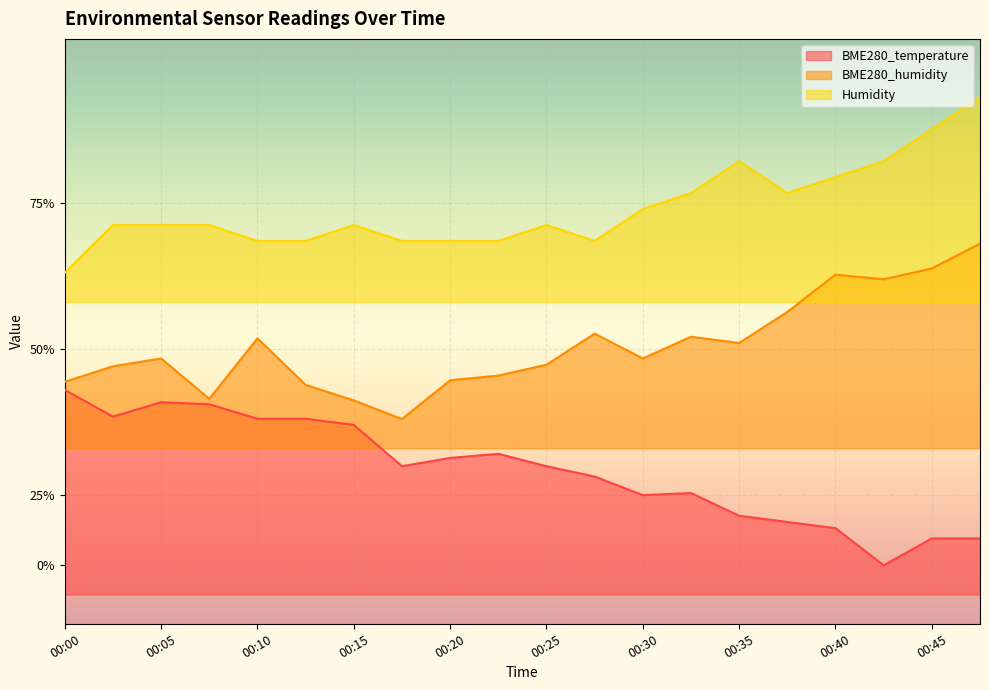

List the labels in order of Humidity value, largest first.

00:47, 00:45, 00:35, 00:42, 00:40, 00:33, 00:38, 00:30, 00:03, 00:05, 00:08, 00:15, 00:25, 00:10, 00:13, 00:18, 00:20, 00:23, 00:28, 00:00